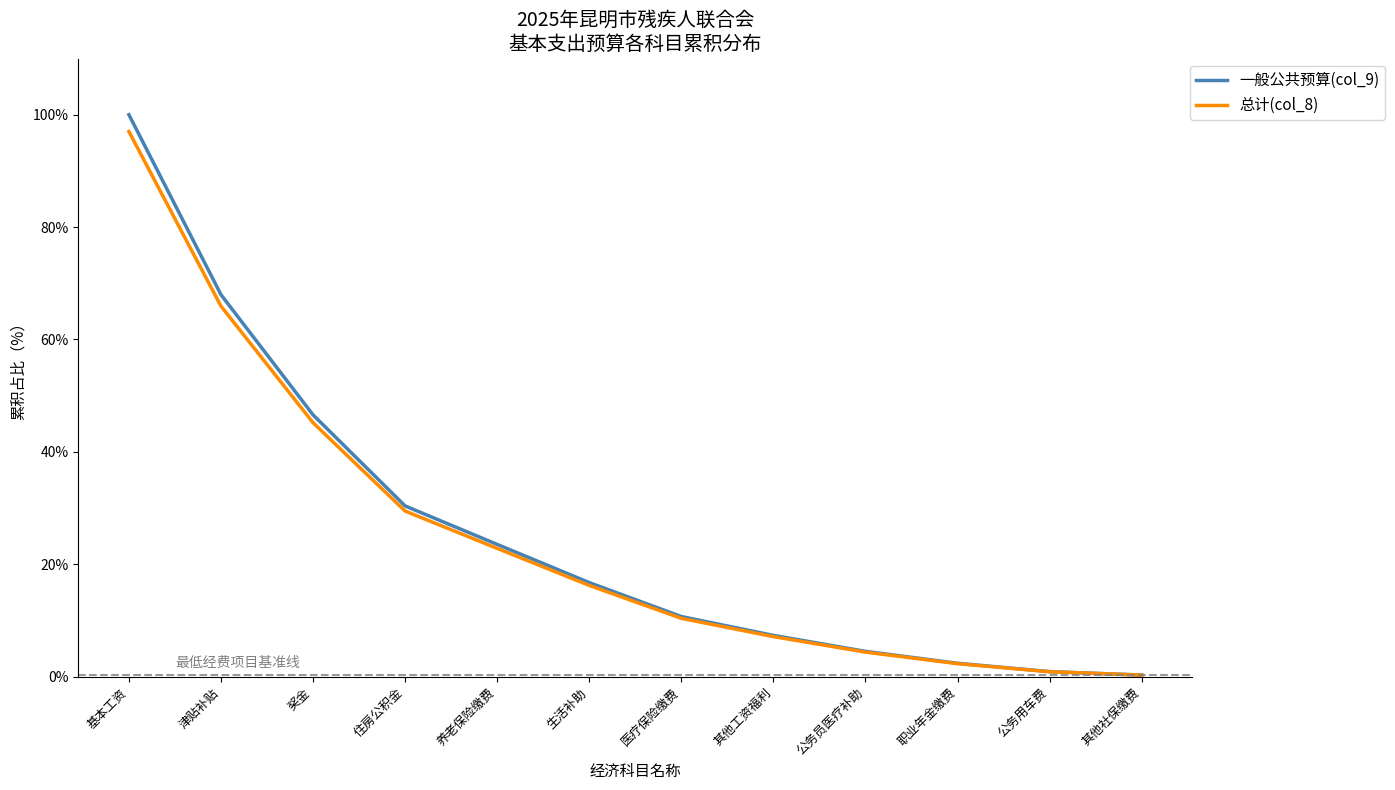

What is the highest value of the 总计(col_8) series?

97.0